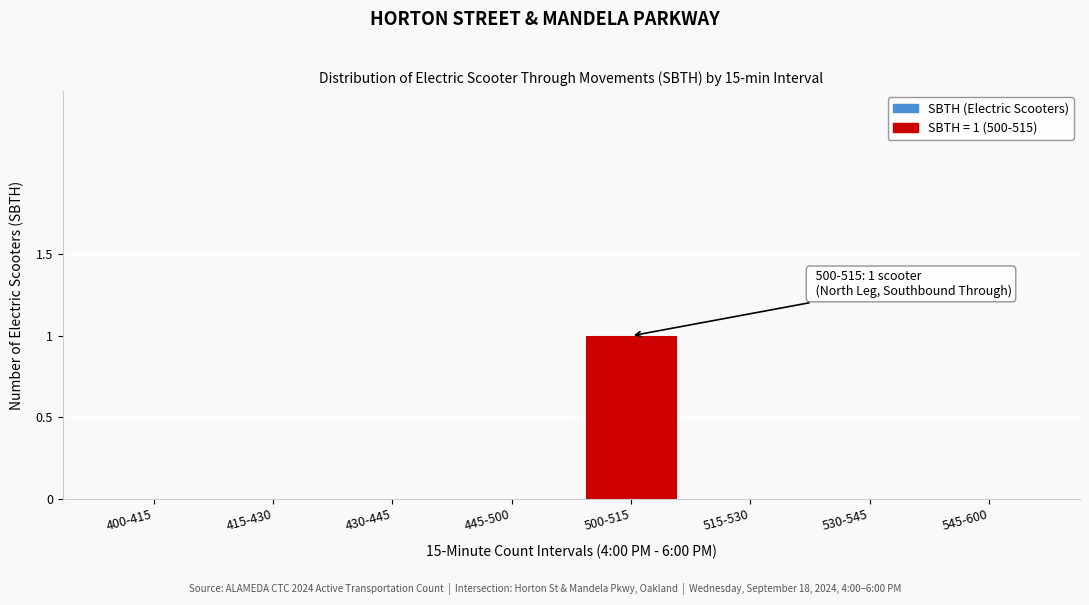

Reading left to right, extract all data points from this chart.

400-415=0	415-430=0	430-445=0	445-500=0	500-515=1	515-530=0	530-545=0	545-600=0